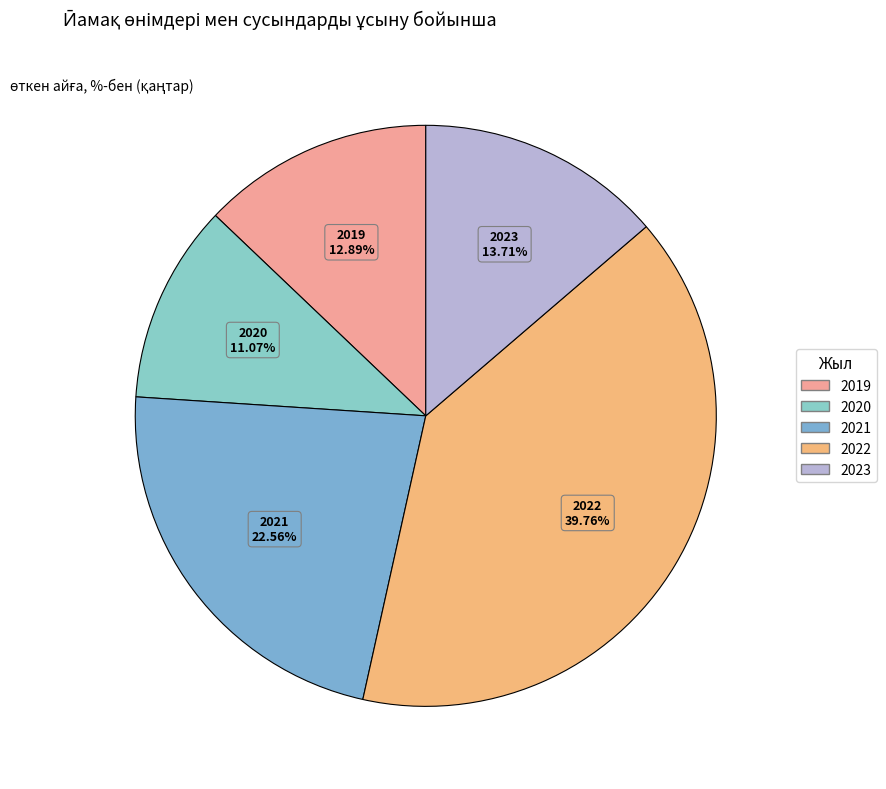

Is there any slice that represents more than half of the pie?

No